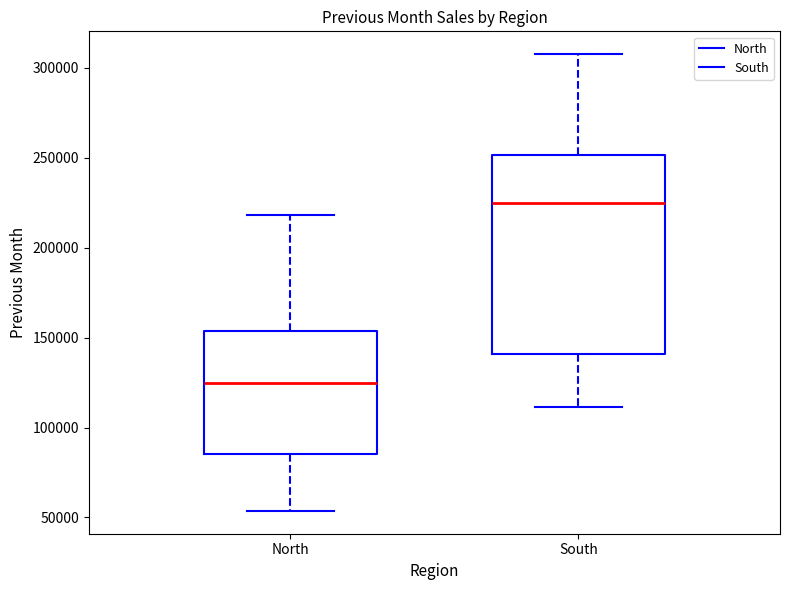

Where does the lower whisker of the box for North end on the y-axis? The values are not printed on the chart, so give them approximately, as read against the axis.

55000